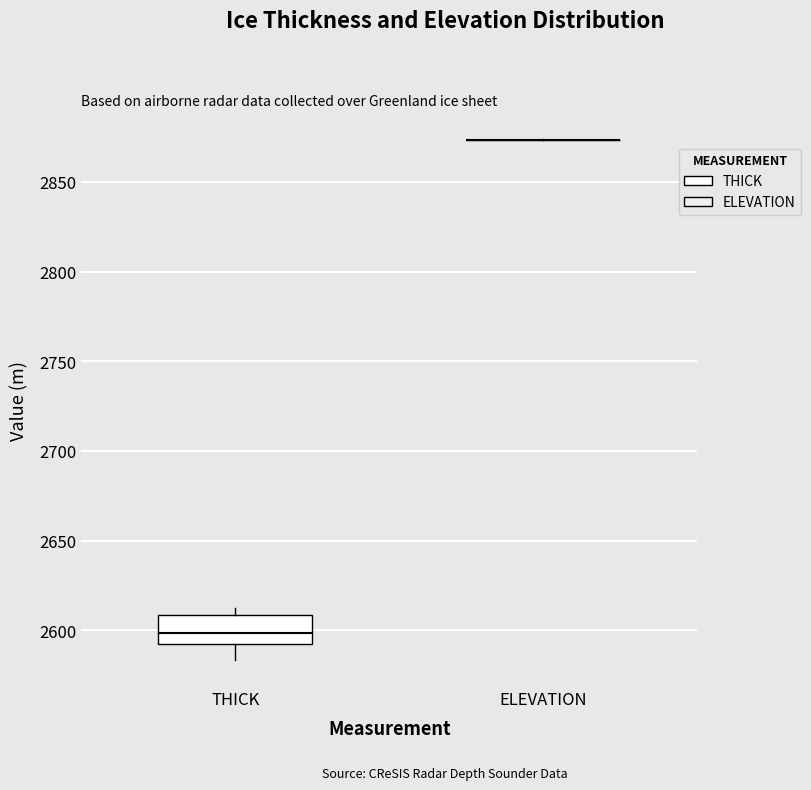

Reading left to right, transcribe this box plot: for each box, give where its median line is, the range the box spans, and where its two whiskers end, as read against the y-axis. The values are not printed on the chart, so give them approximately, as read against the axis.

THICK: median 2600, box 2595 to 2610, whiskers 2585 to 2610 (just above the box's upper edge)
ELEVATION: box collapsed to a line at 2875, whiskers 2875 to 2875